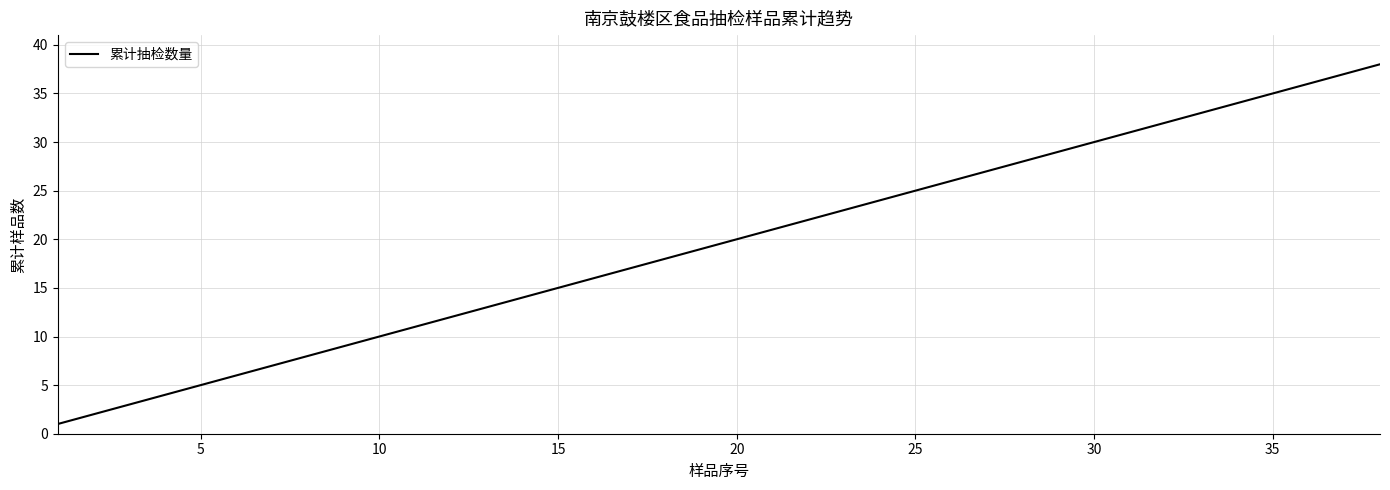

Does the chart have visible grid lines?

Yes